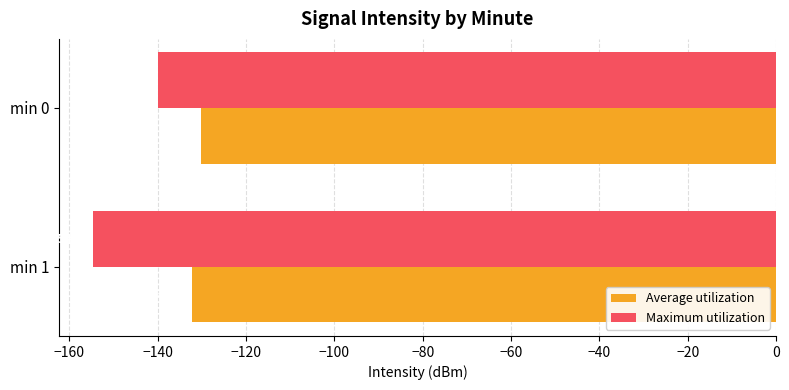

Rank the categories by Average utilization value from highest to lowest.

min 0, min 1